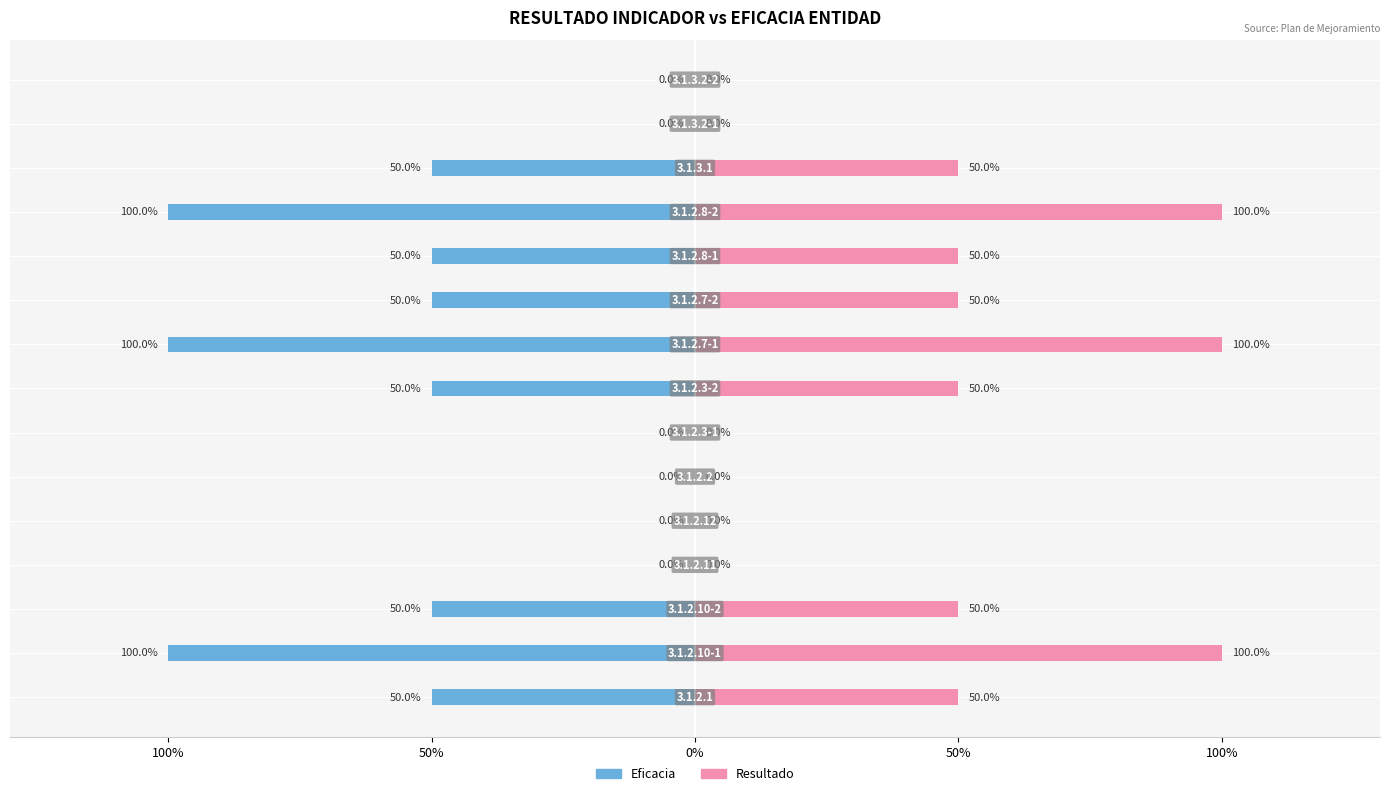

Reading right to left, list all the values displayed in this chart.

Eficacia: 0.0	0.0	-0.5	-1.0	-0.5	-0.5	-1.0	-0.5	0.0	0.0	0.0	0.0	-0.5	-1.0	-0.5
Resultado: 0.0	0.0	0.5	1.0	0.5	0.5	1.0	0.5	0.0	0.0	0.0	0.0	0.5	1.0	0.5